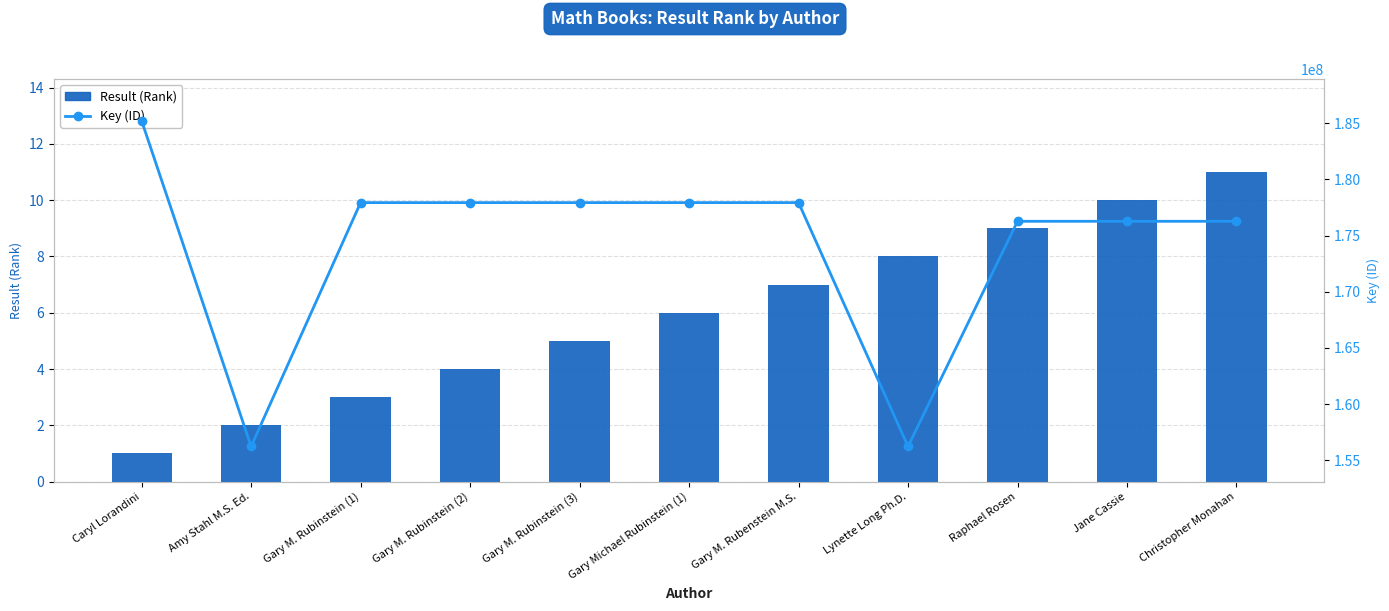

What is the sum of all Key (ID) values?

1916135120